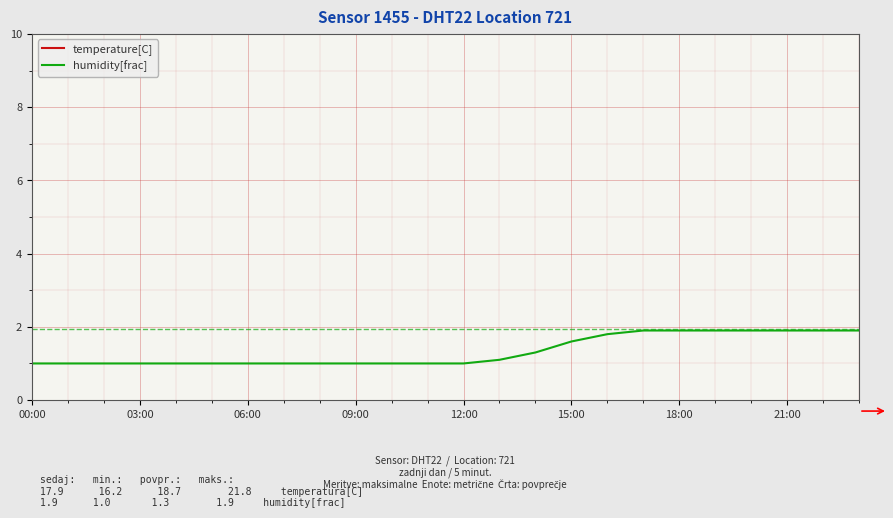

Is it true that humidity[frac] equals 3.0 at 21:00?

False